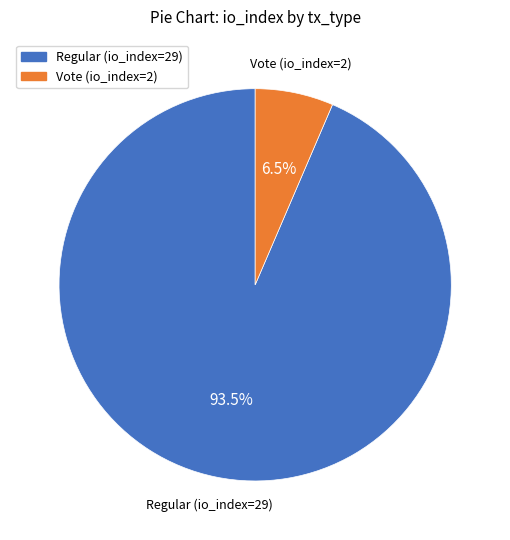

Rank the categories by value from lowest to highest.

Vote (io_index=2), Regular (io_index=29)